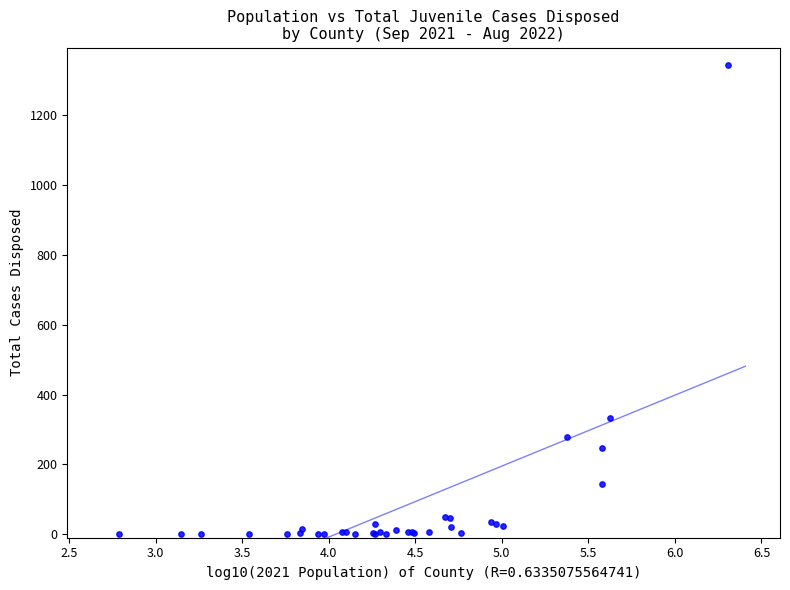

What Y value in the scatter plot is closest to 671?

333